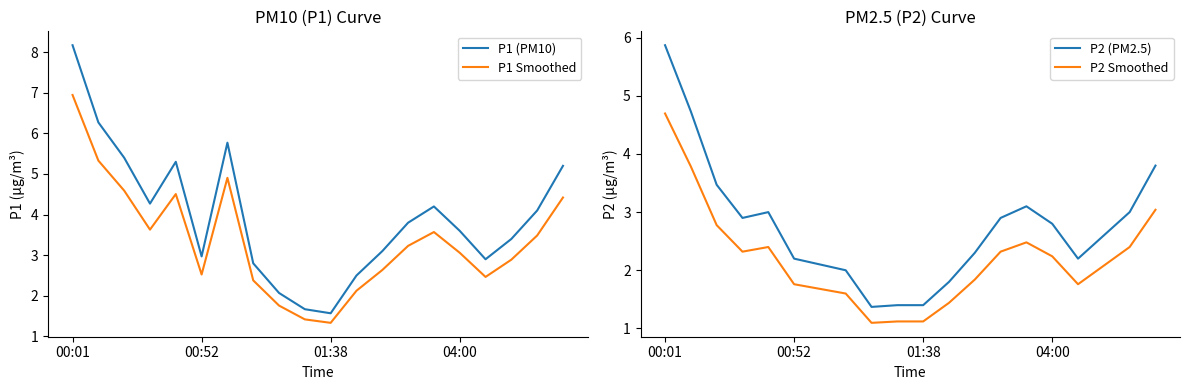

What position from the right is 17?

3